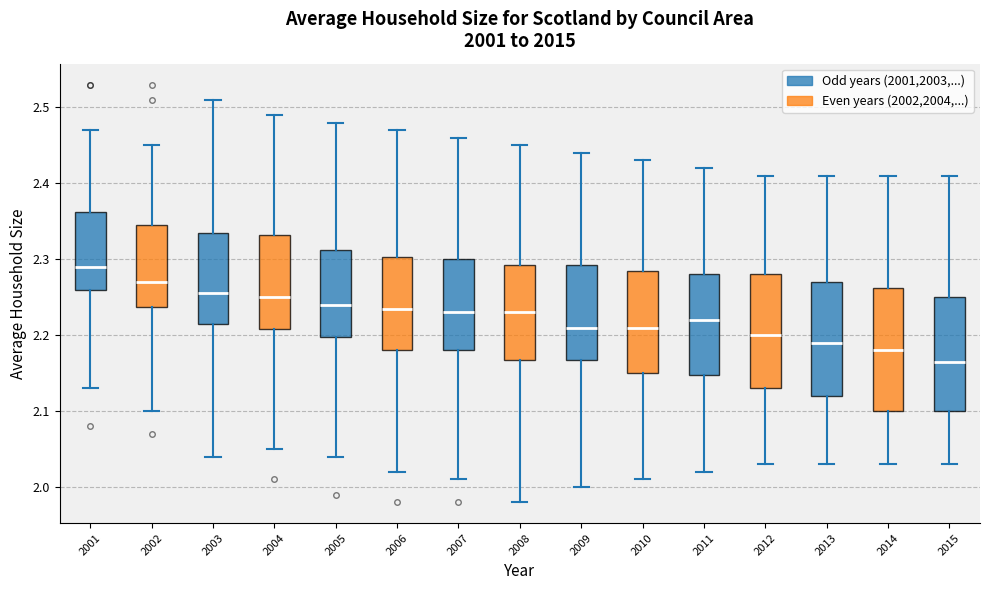

Which box has the lowest median line?

2015